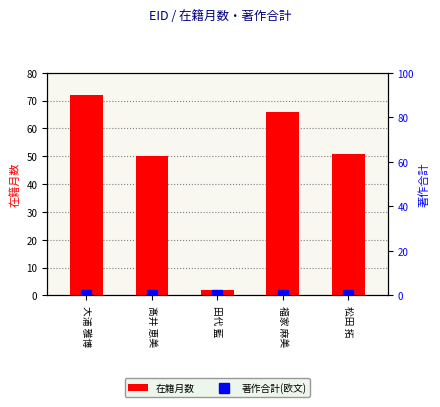

Which series has the largest total across all categories?

在籍月数